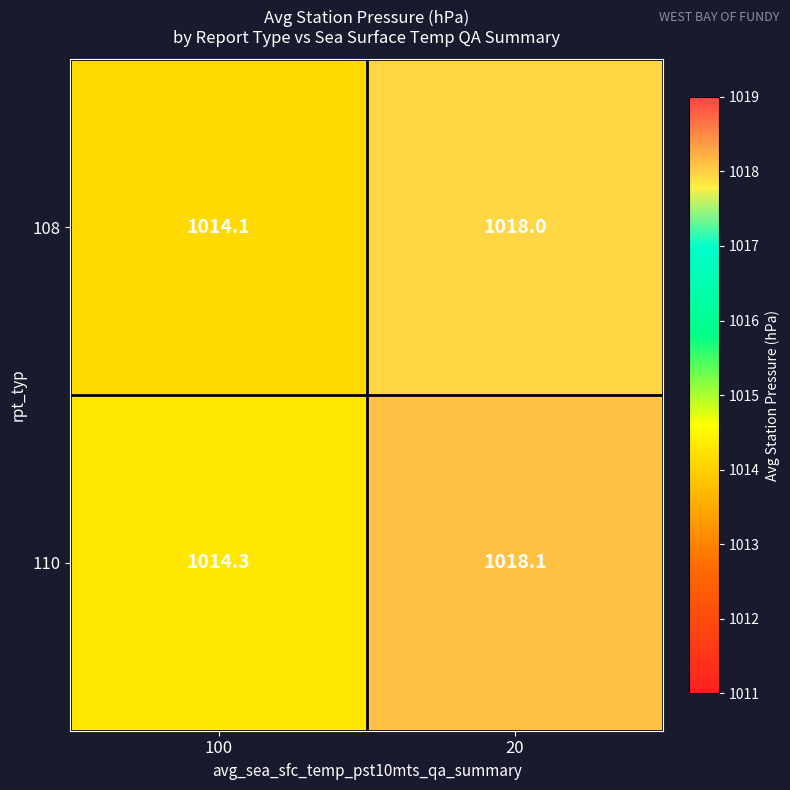

Reading right to left, extract all data points from this chart.

108: 20=1018.0	100=1014.1
110: 20=1018.1	100=1014.3